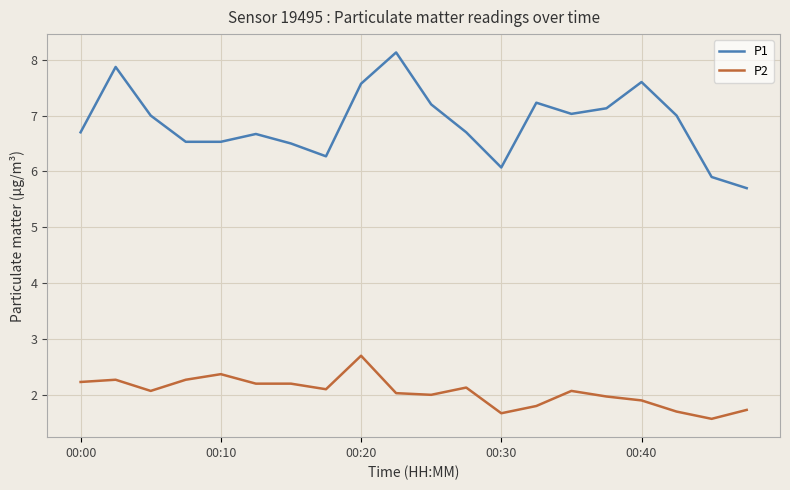

List the series in order of their overall mean, lowest first.

P2, P1